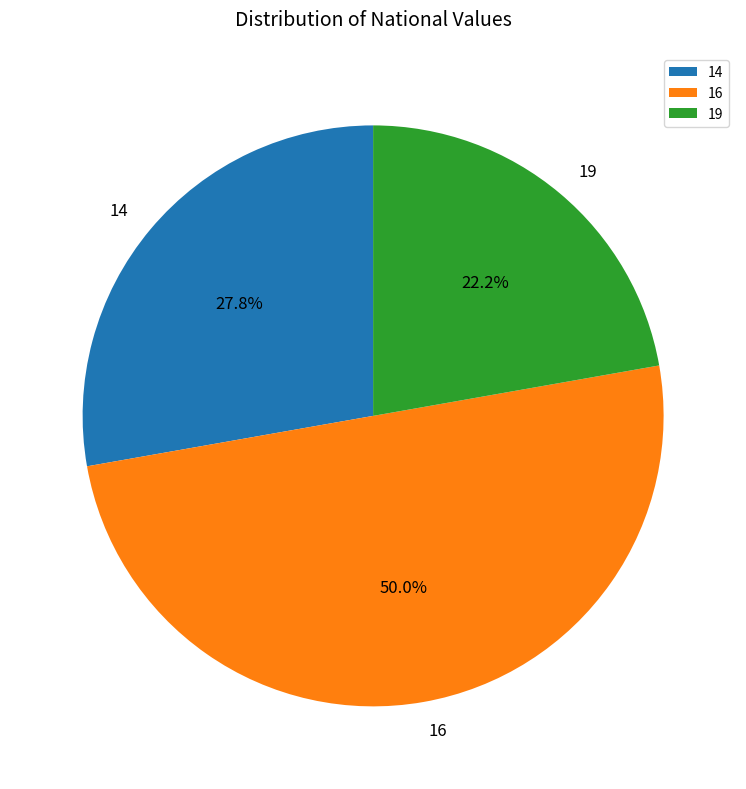

Is 19 the majority of the pie?

No